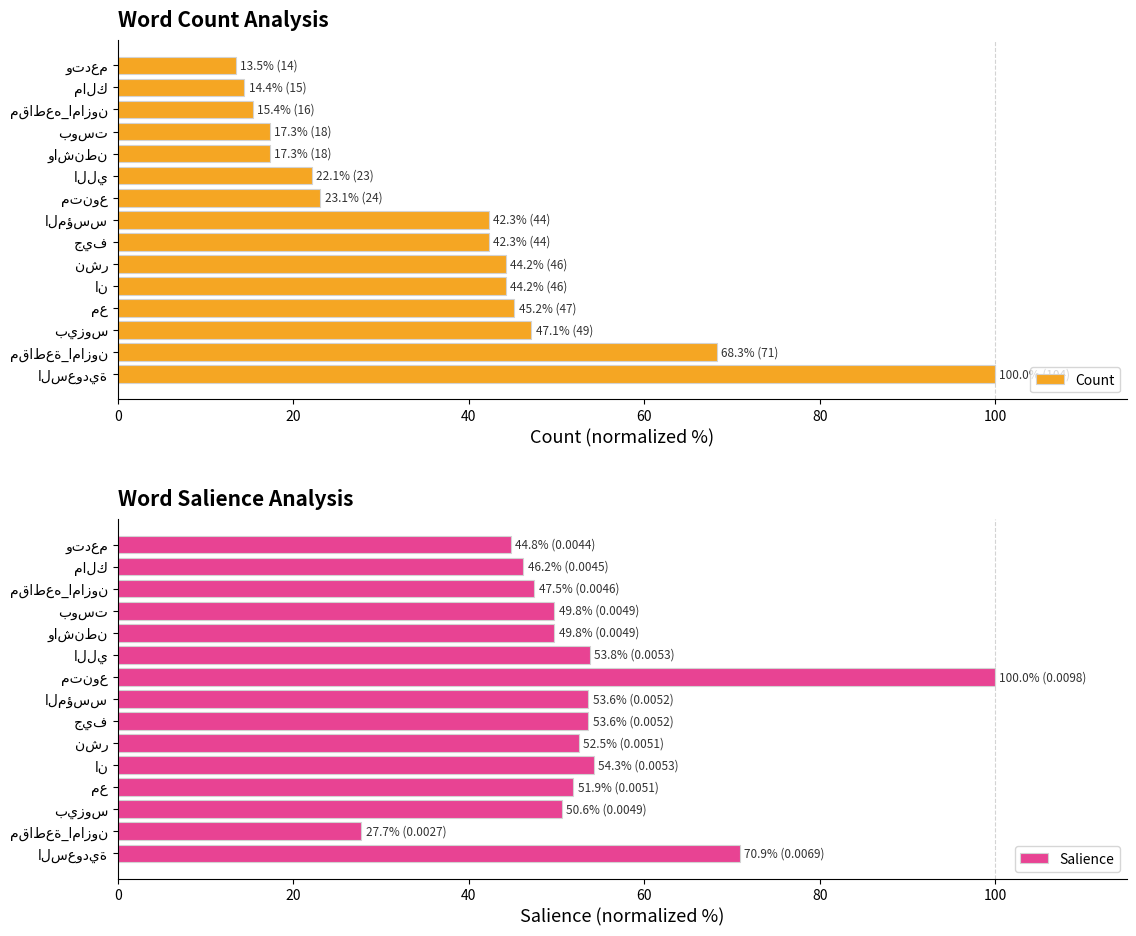

Reading left to right, list all the values displayed in this chart.

Count: 100.0	68.3	47.1	45.2	44.2	44.2	42.3	42.3	23.1	22.1	17.3	17.3	15.4	14.4	13.5
Salience: 70.9	27.7	50.6	51.9	54.3	52.5	53.6	53.6	100.0	53.8	49.8	49.8	47.5	46.2	44.8